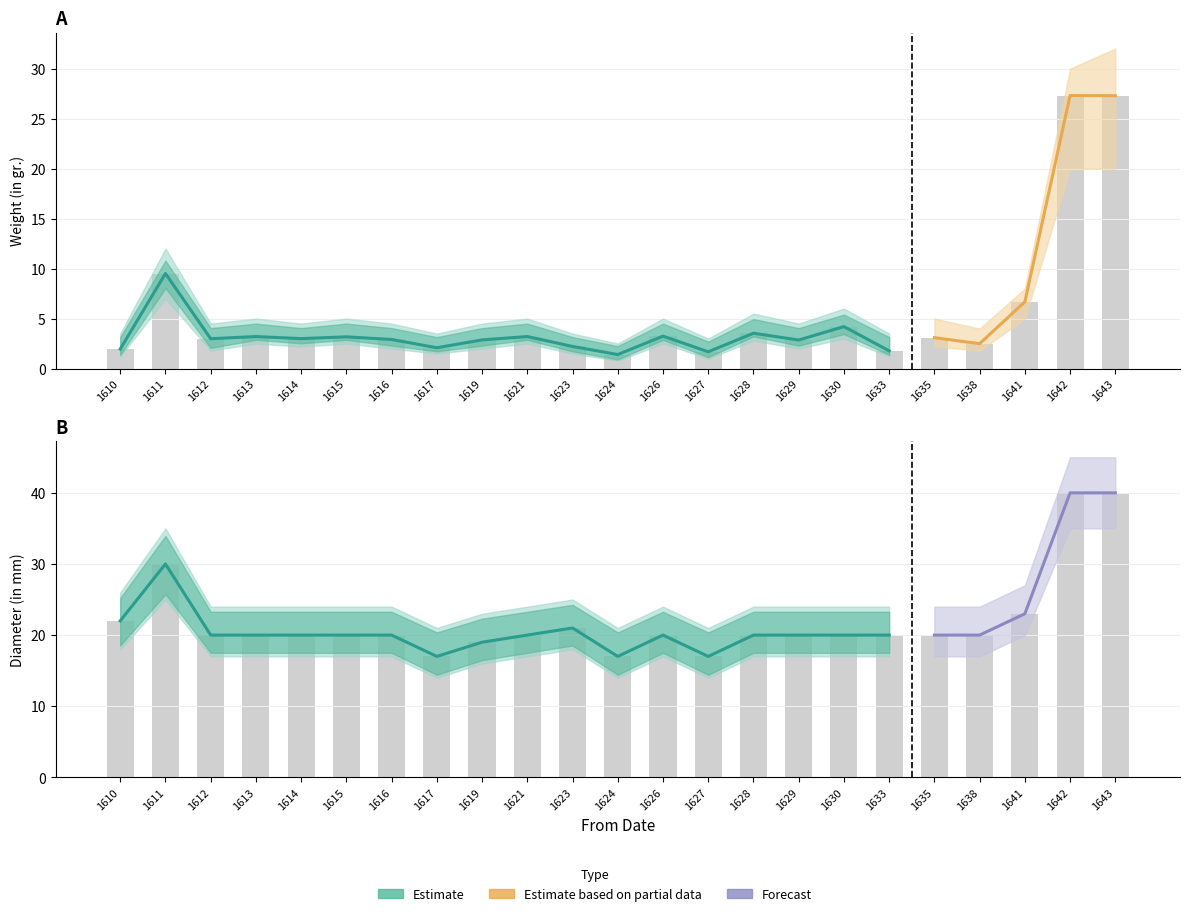

At which label is Diameter (in mm) closest to 28?

1611